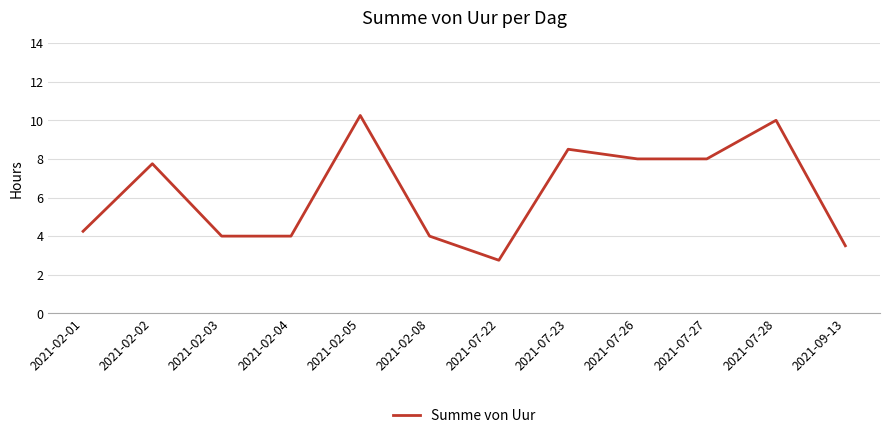

What is the minimum value shown in the chart?

2.8